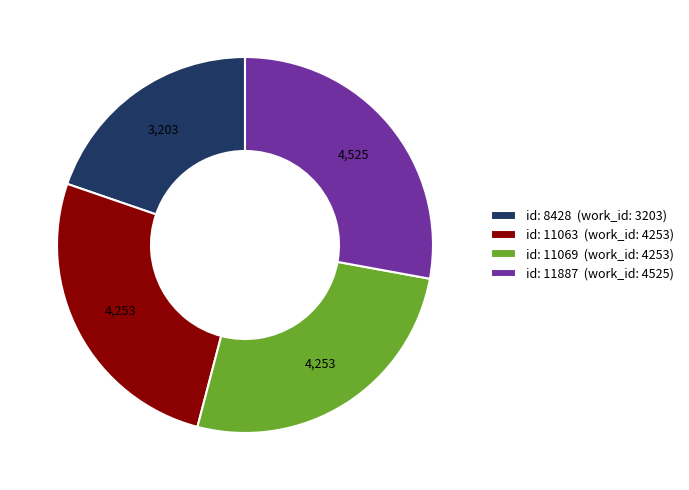

Which has a higher value, id: 8428 (work_id: 3203) or id: 11063 (work_id: 4253)?

id: 11063 (work_id: 4253)